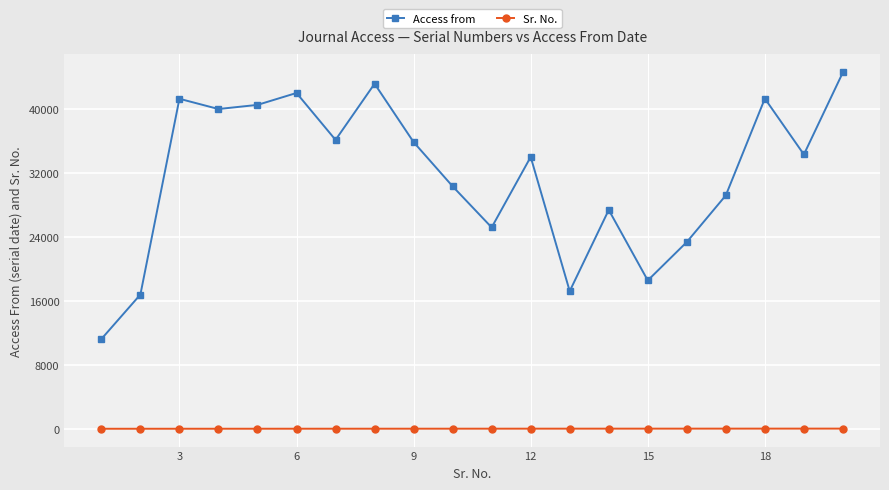

What is the sum of all Access from values?

632847